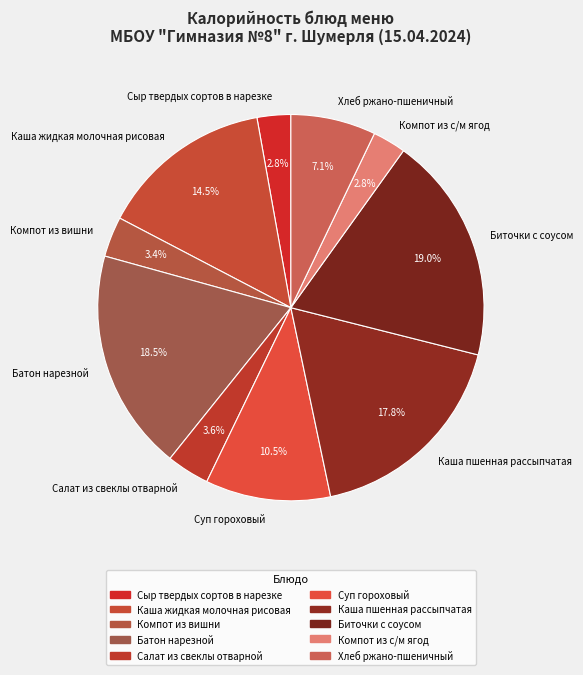

Count the number of slices in the pie.

10